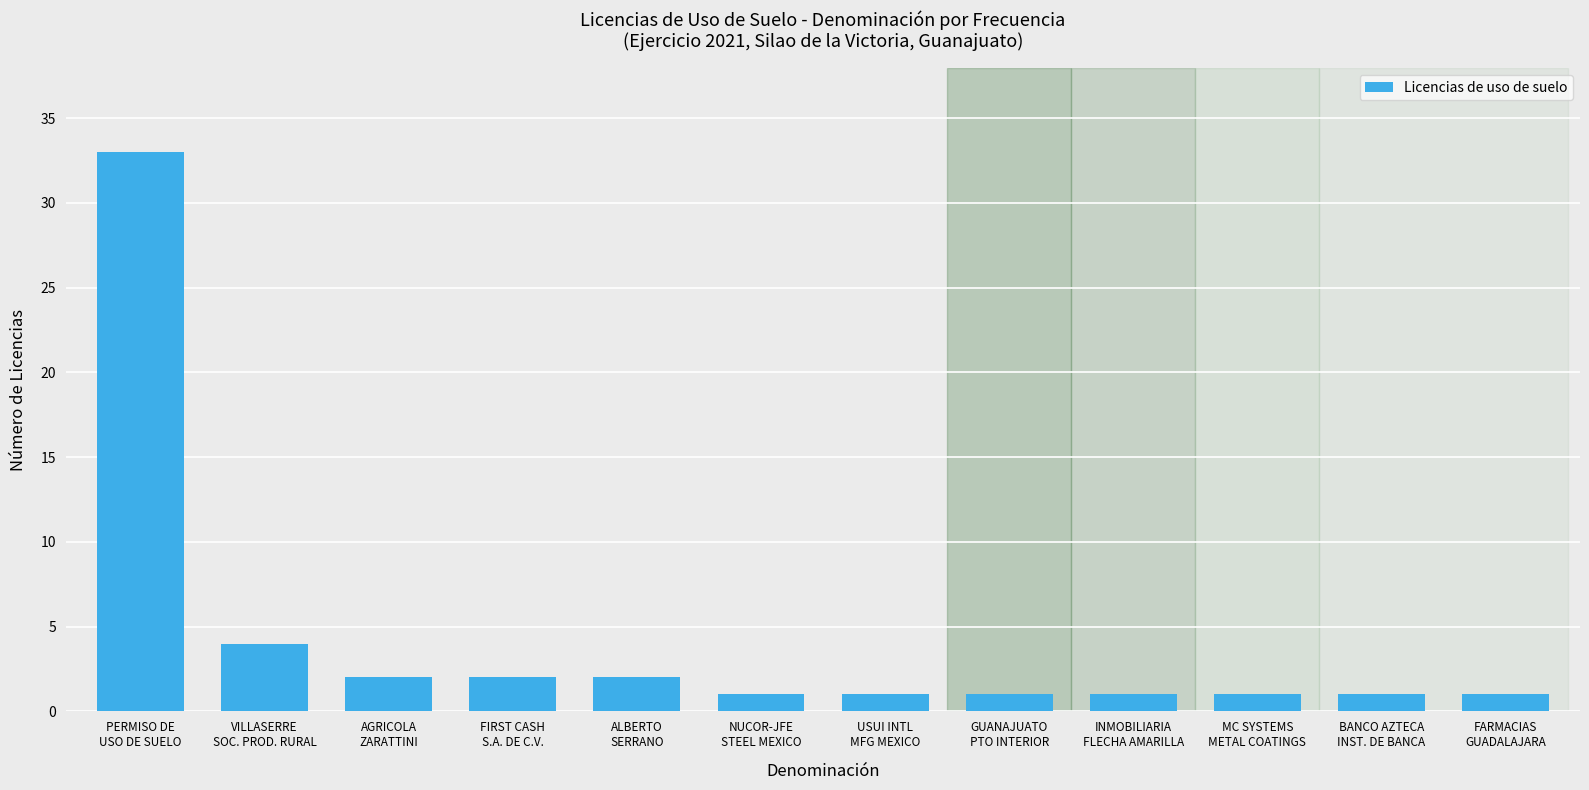

What is the approximate value at VILLASERRE
SOC. PROD. RURAL, to the nearest 5?

5